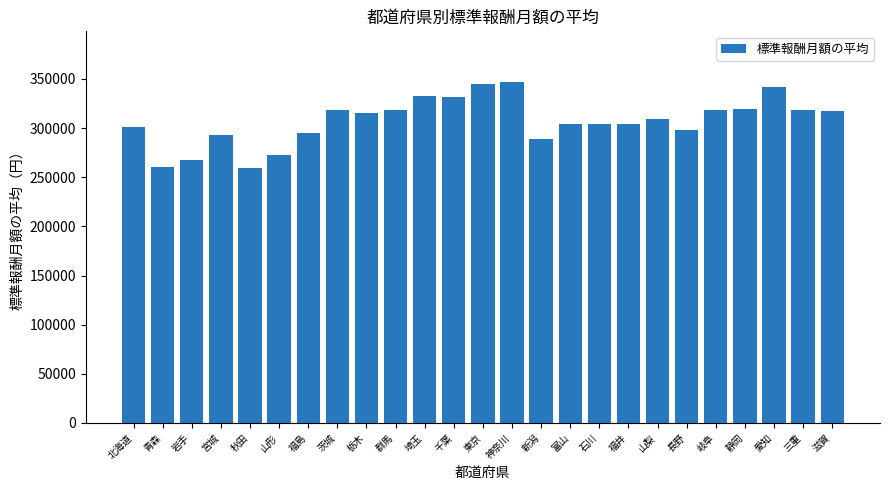

How many bars are there in total?

25